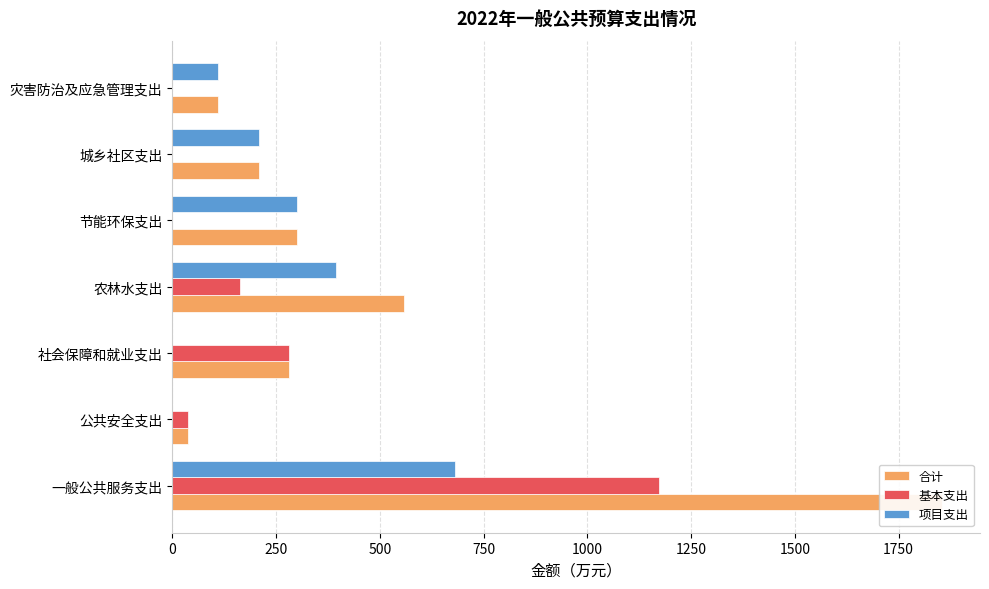

What is the value of the 合计 bar at the 4th from the left?

557.5